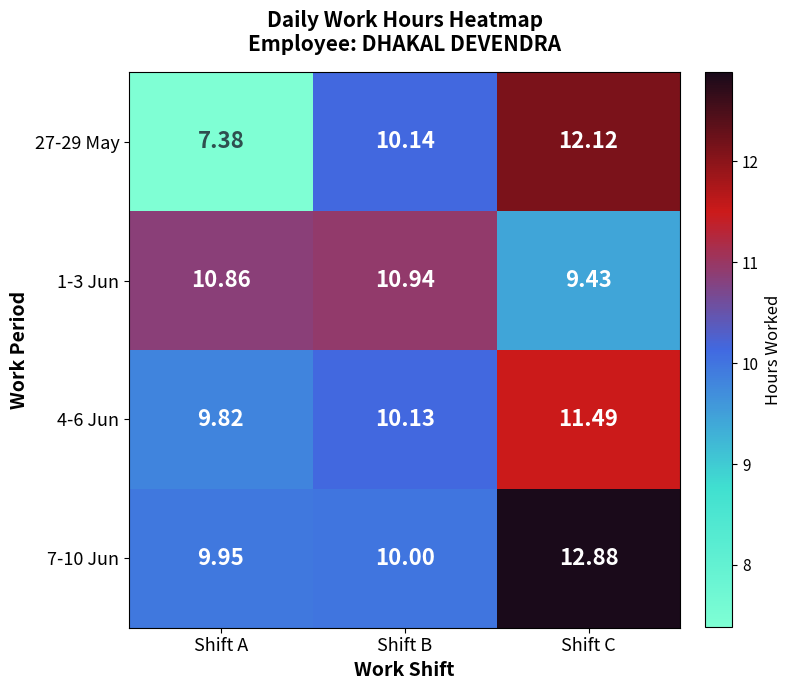

At which label does 27-29 May reach its peak?

Shift C